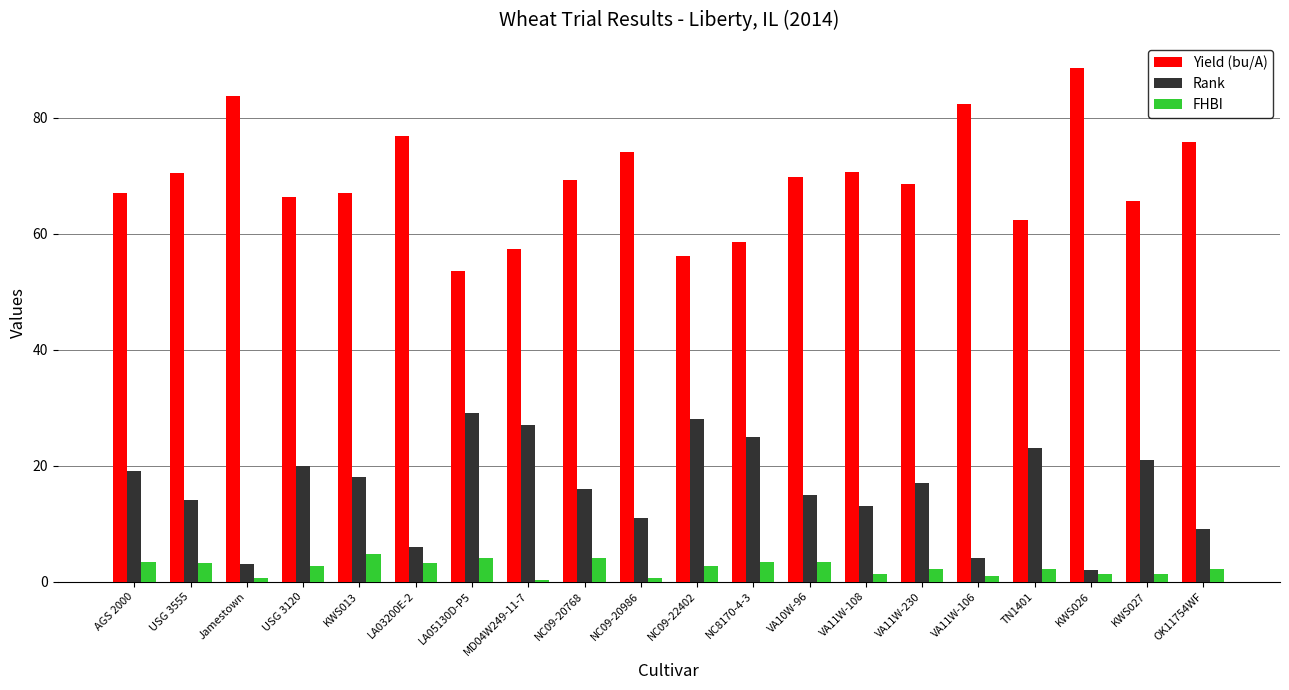

Which series has the largest total across all categories?

Yield (bu/A)